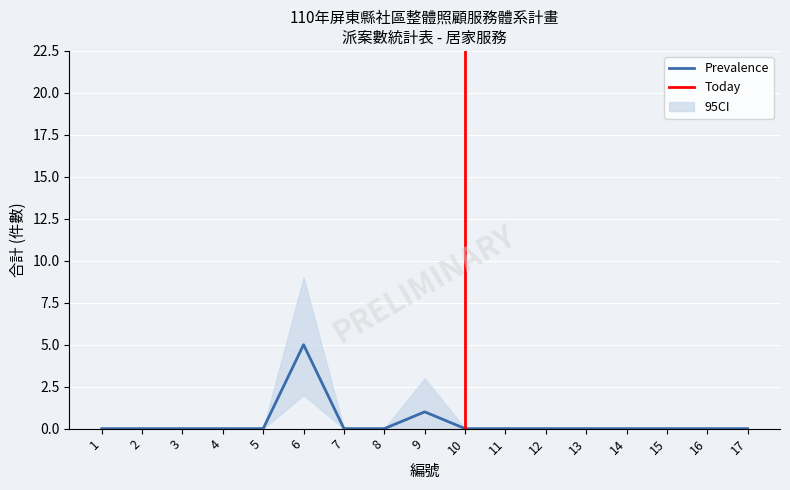

How many data points in CI_lower are above 0?

1